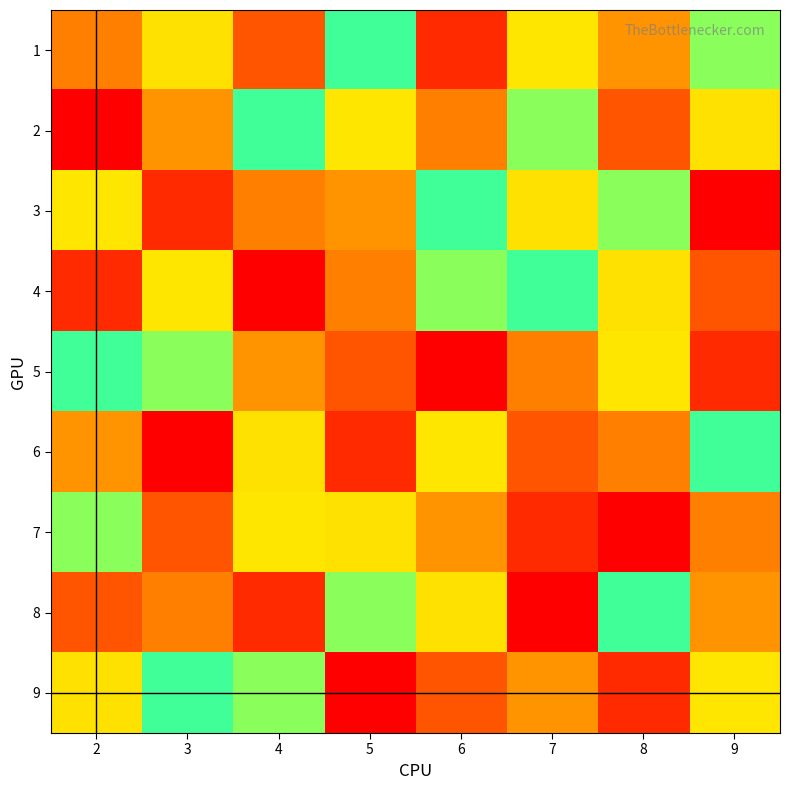

What is the total value across all series at 4?

45